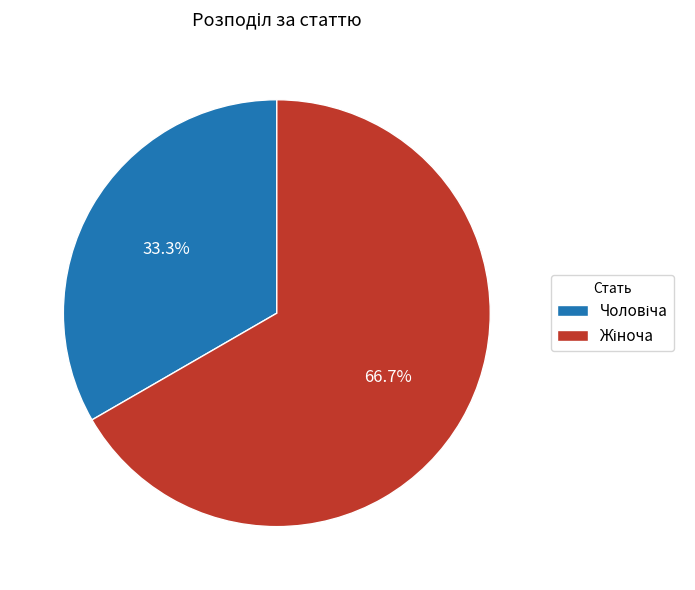

Count the number of slices in the pie.

2